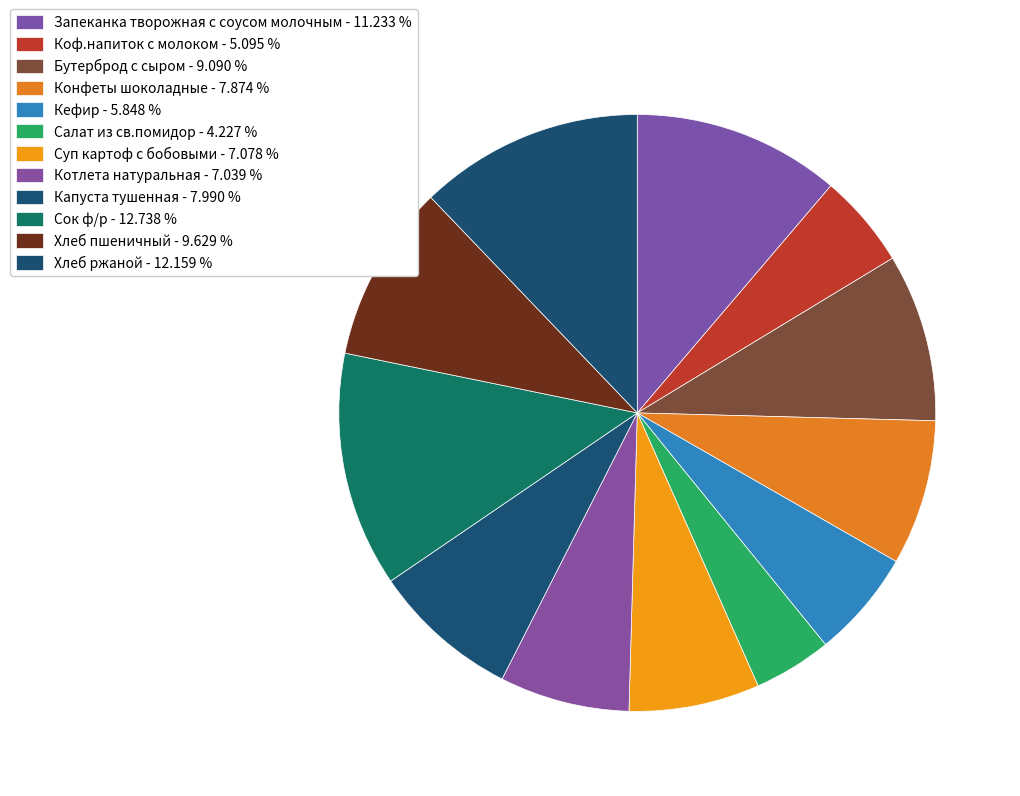

To the nearest percent, what is the combined percentage of Салат из св.помидор and Кефир?

10%